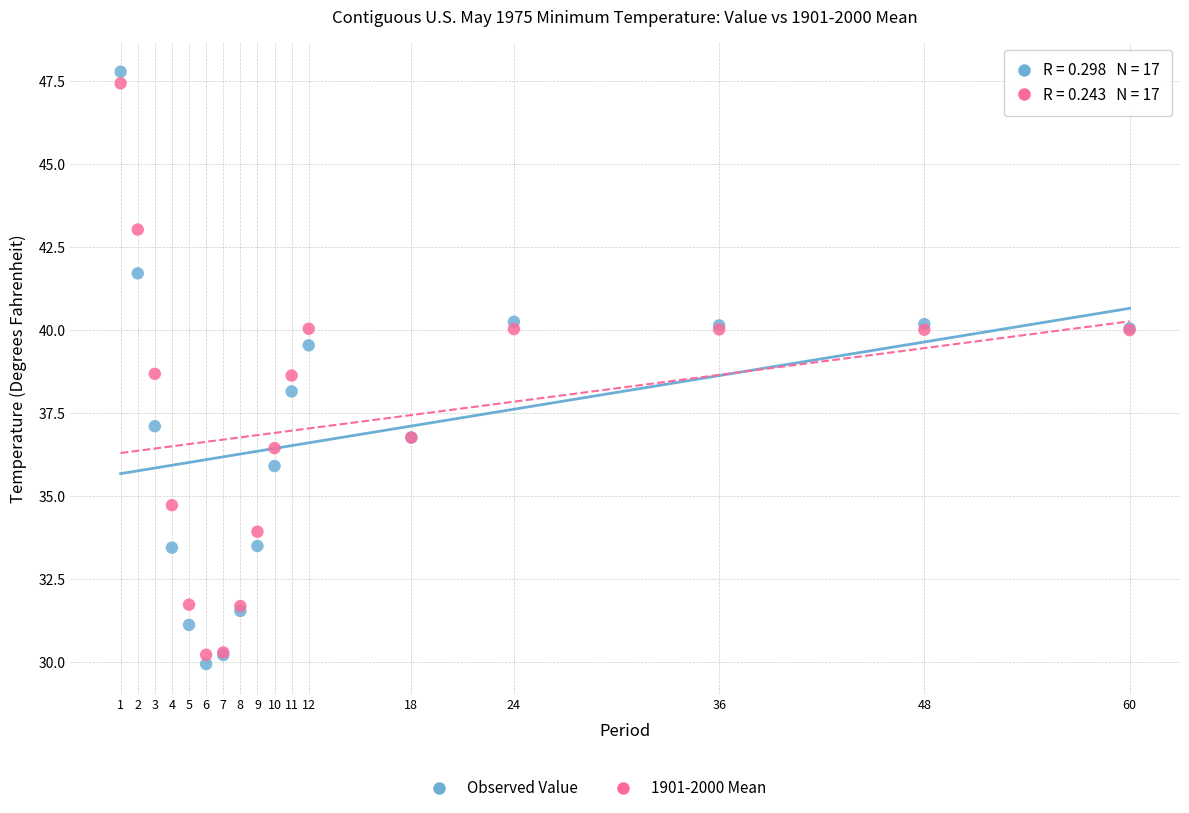

What is the X range (max minus min) for the scatter plot?

59.0